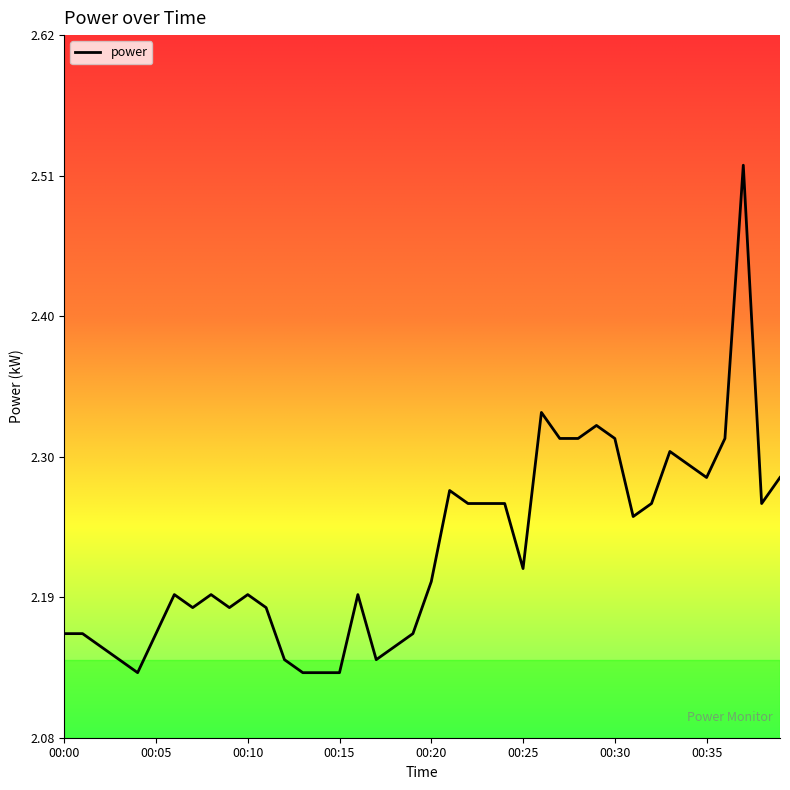

What is the difference between the maximum and minimum values?

0.4